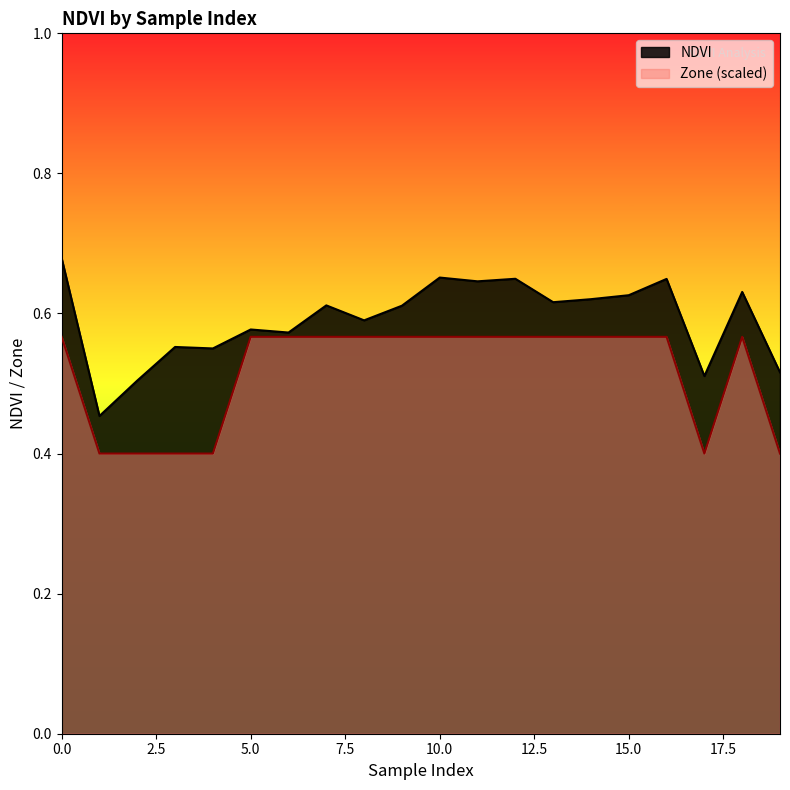

Does the chart have visible grid lines?

No